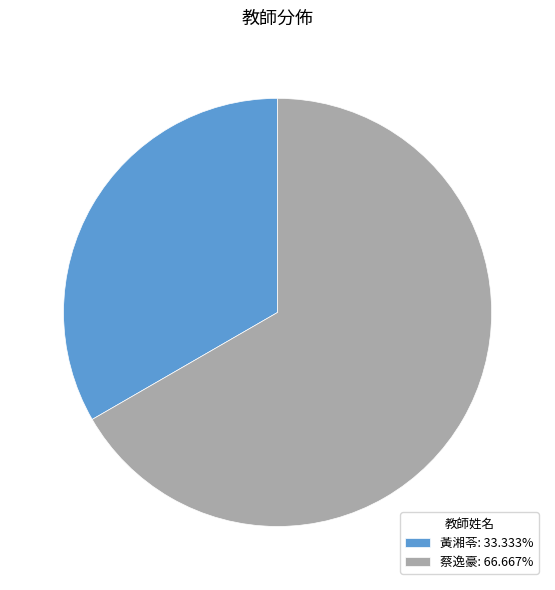

Which category has the smallest portion of the pie?

黃湘苓